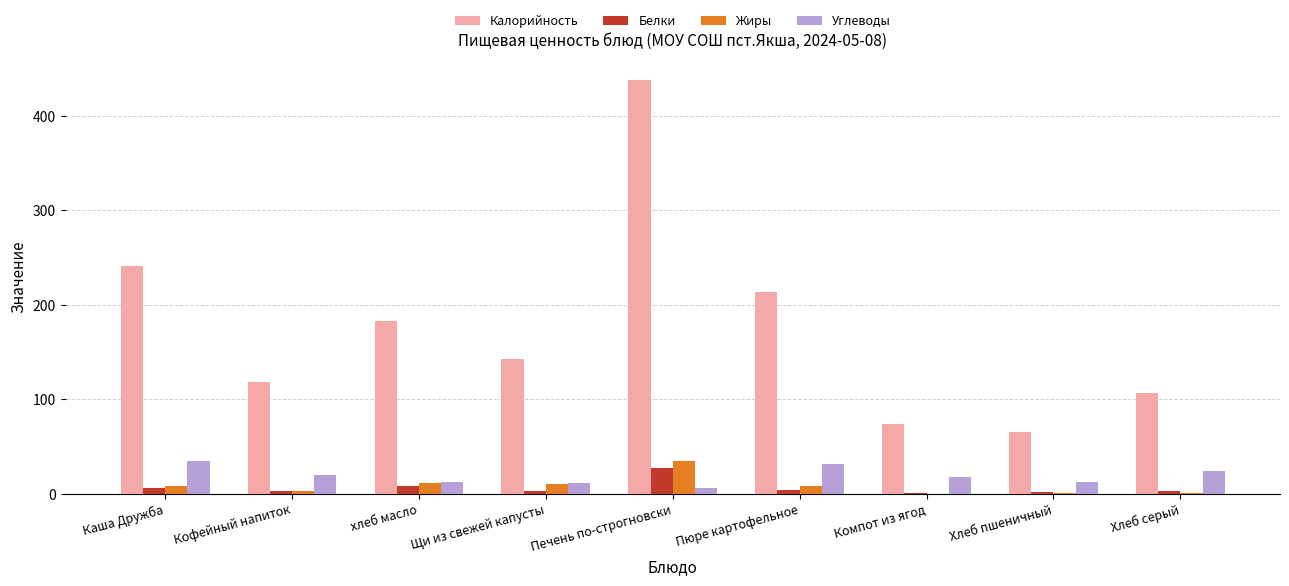

Which label corresponds to the largest value in the chart?

Печень по-строгновски